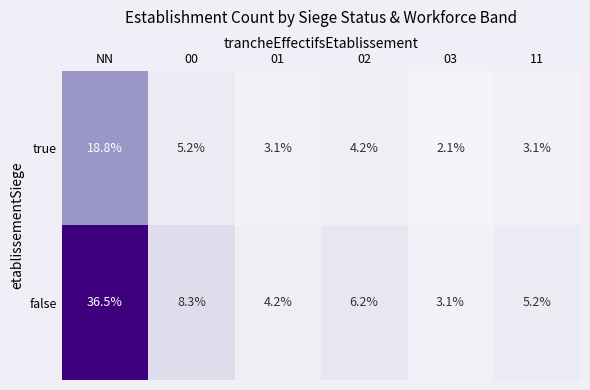

List the series in order of their overall mean, lowest first.

true, false